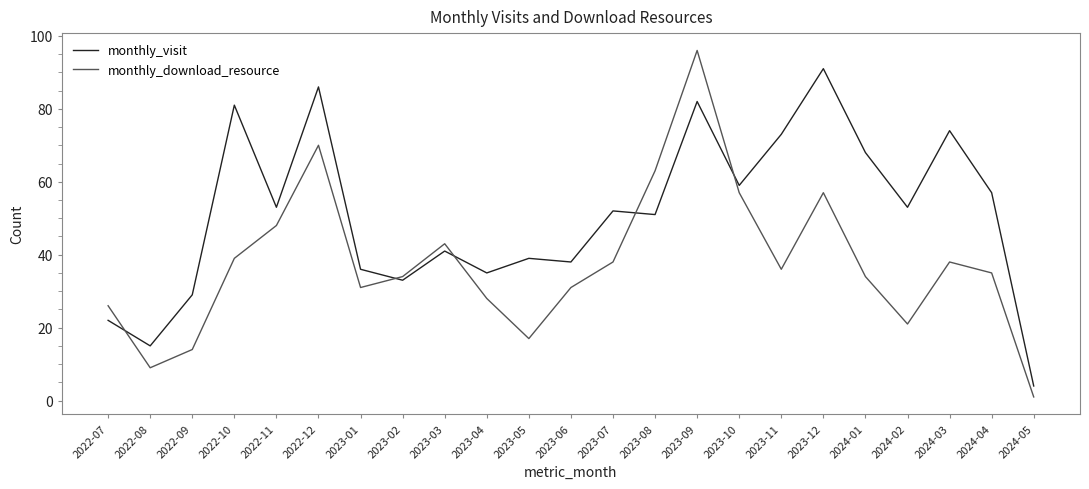

After their last crossing, which series has the higher values: monthly_visit or monthly_download_resource?

monthly_visit